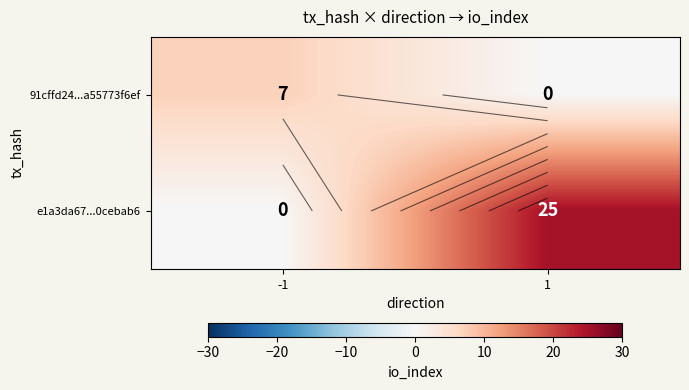

At which category is the sum across all series the highest?

1